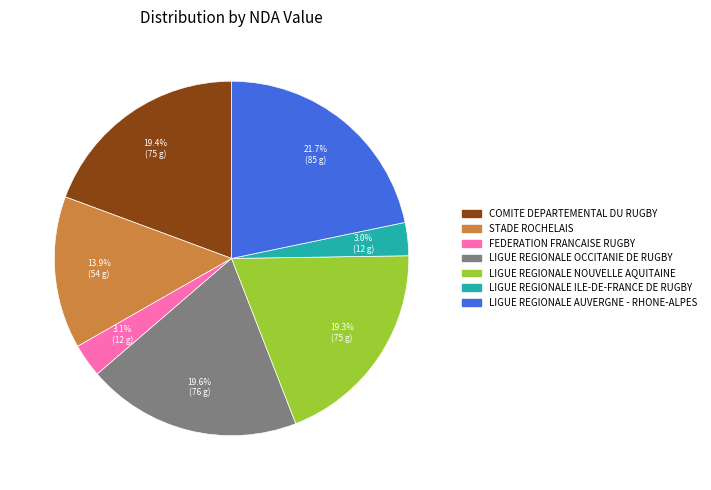

What is the largest slice in the pie chart?

LIGUE REGIONALE AUVERGNE - RHONE-ALPES